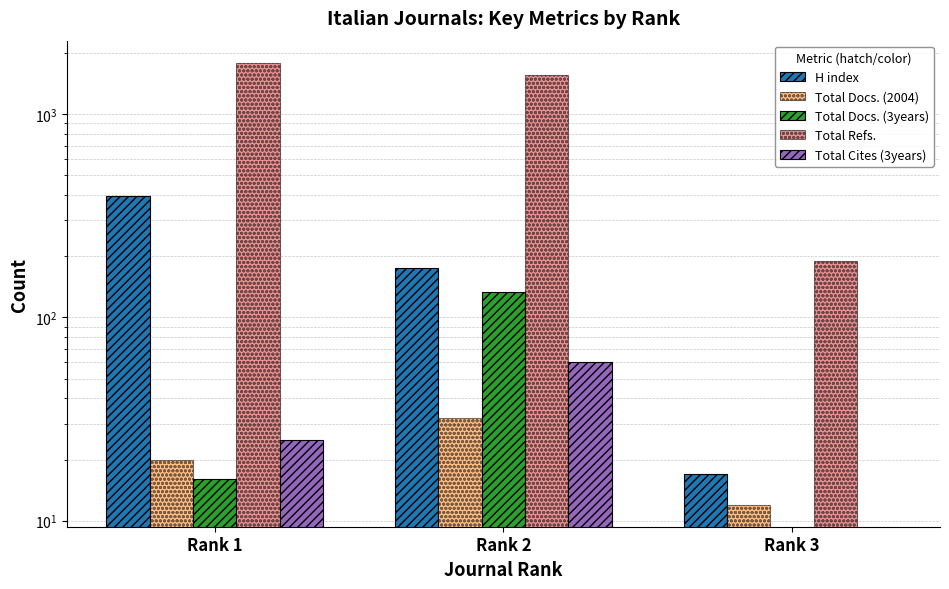

Is it true that H index equals 10 at Rank 3?

False